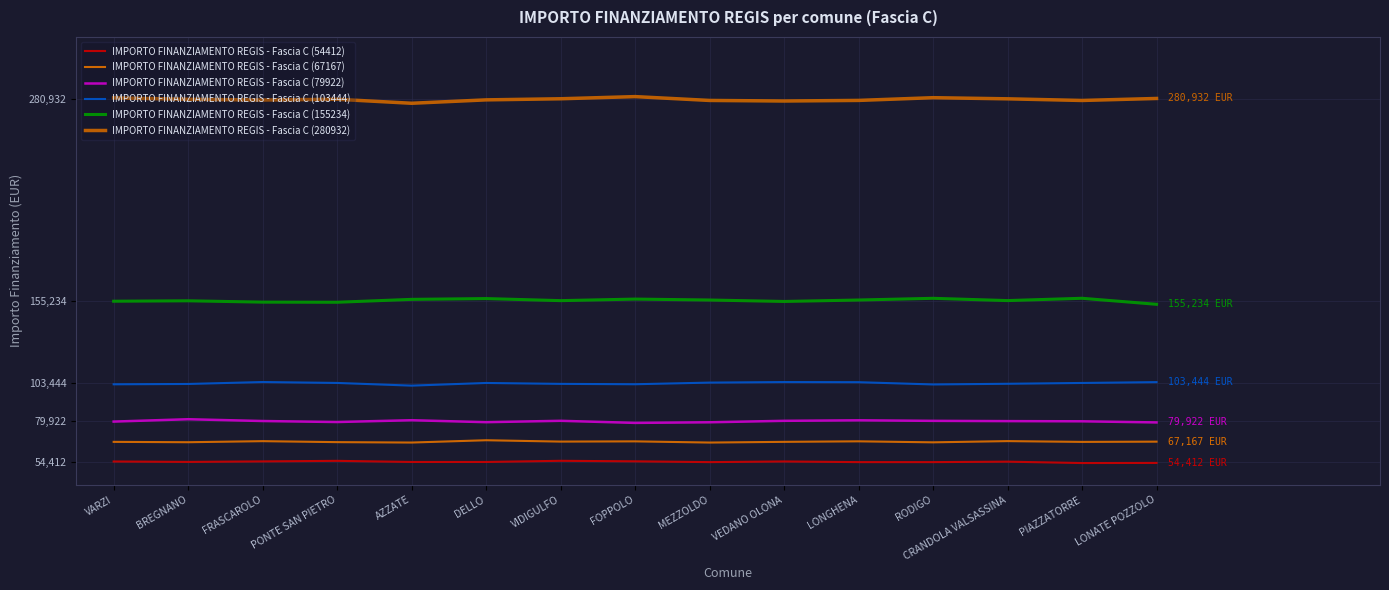

True or false: IMPORTO FINANZIAMENTO REGIS - Fascia C (103444) and IMPORTO FINANZIAMENTO REGIS - Fascia C (79922) cross at least once.

False